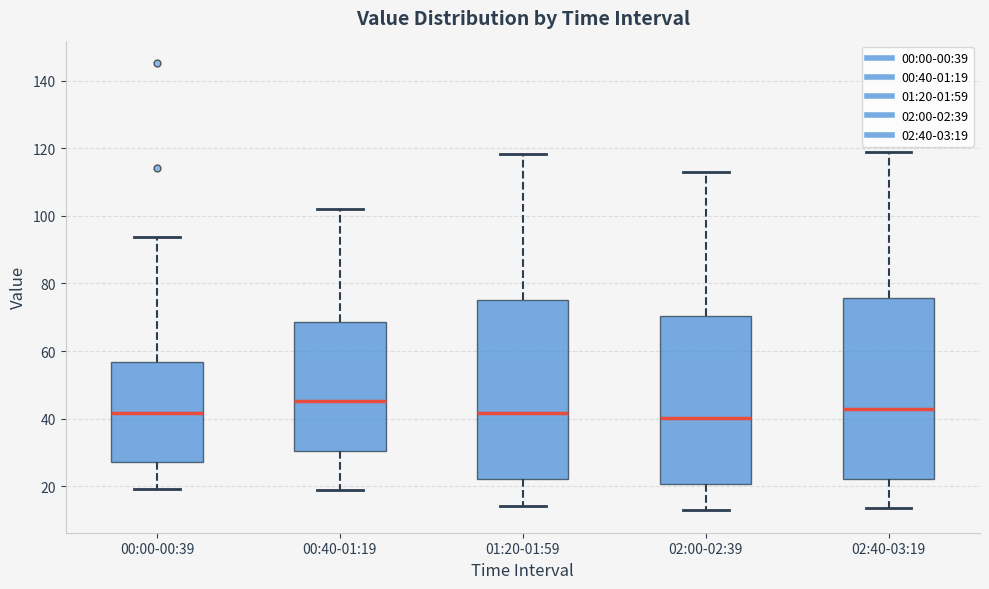

Reading left to right, read every box against the y-axis: the position of its median line, the range the box covers, and the ends of its whiskers. The values are not printed on the chart, so give them approximately, as read against the axis.

00:00-00:39: median 42, box 28 to 56, whiskers 20 to 94
00:40-01:19: median 46, box 30 to 68, whiskers 18 to 102
01:20-01:59: median 42, box 22 to 76, whiskers 14 to 118
02:00-02:39: median 40, box 20 to 70, whiskers 12 to 114
02:40-03:19: median 42, box 22 to 76, whiskers 14 to 120